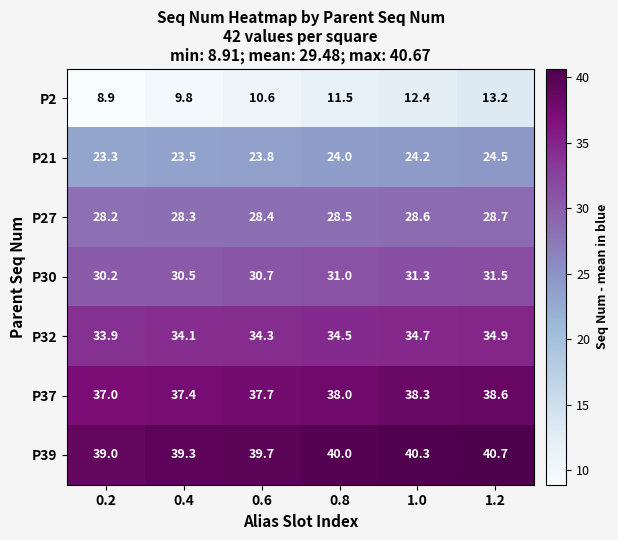

What is the difference between the highest and lowest values at 0.8?

28.5